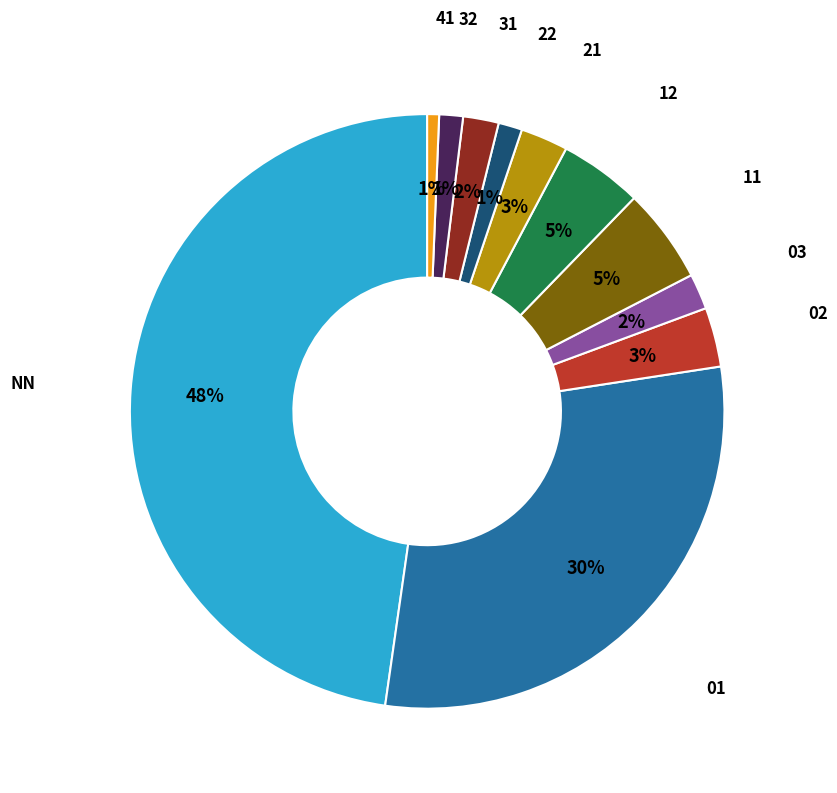

To the nearest percent, what is the average slice percentage?

9%